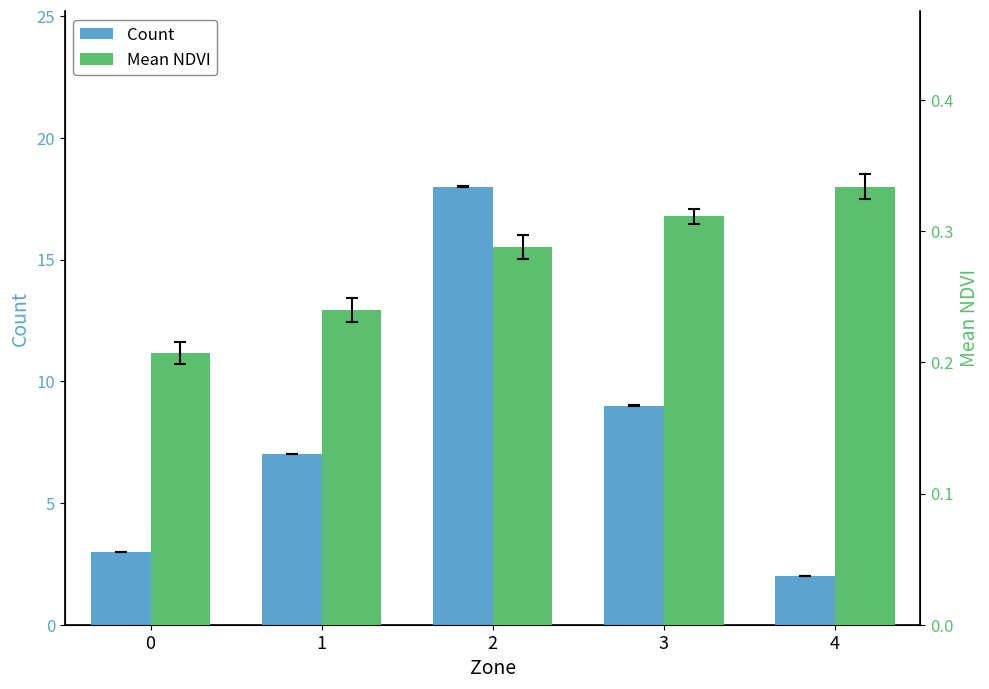

What is the value of the Mean NDVI bar at the 4th from the left?

0.3